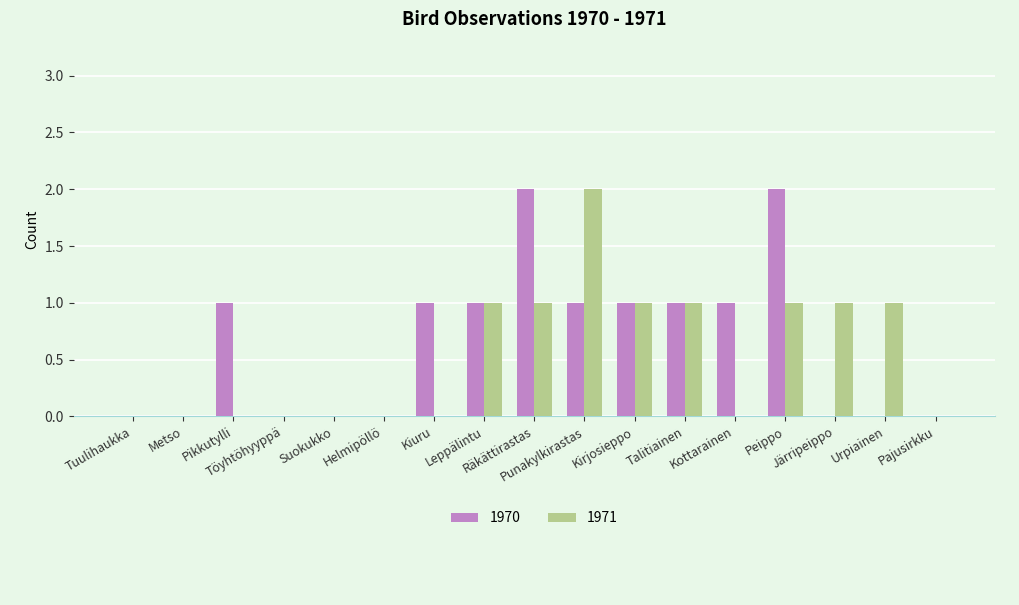

Count the 1971 values in the range 0 to 1.

16